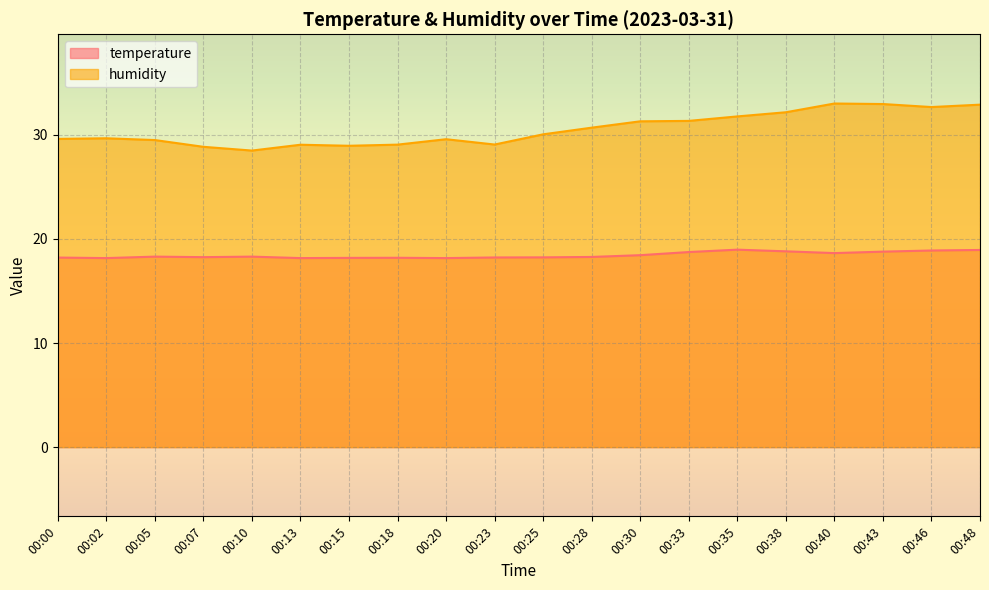

What are all the series names shown in the legend?

temperature, humidity